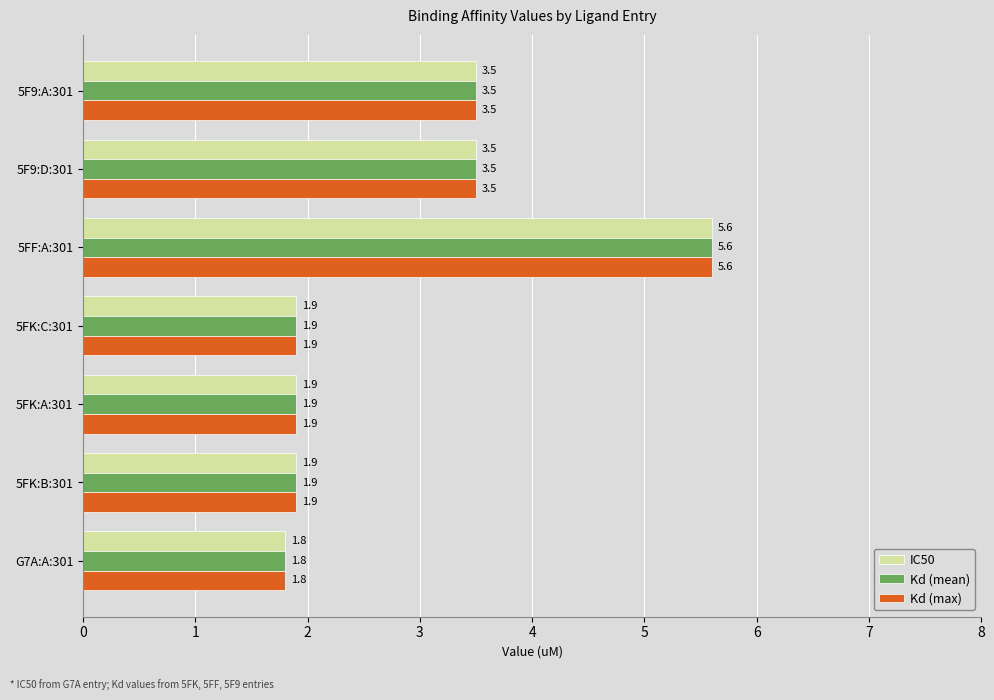

What is the maximum value shown in the chart?

5.6